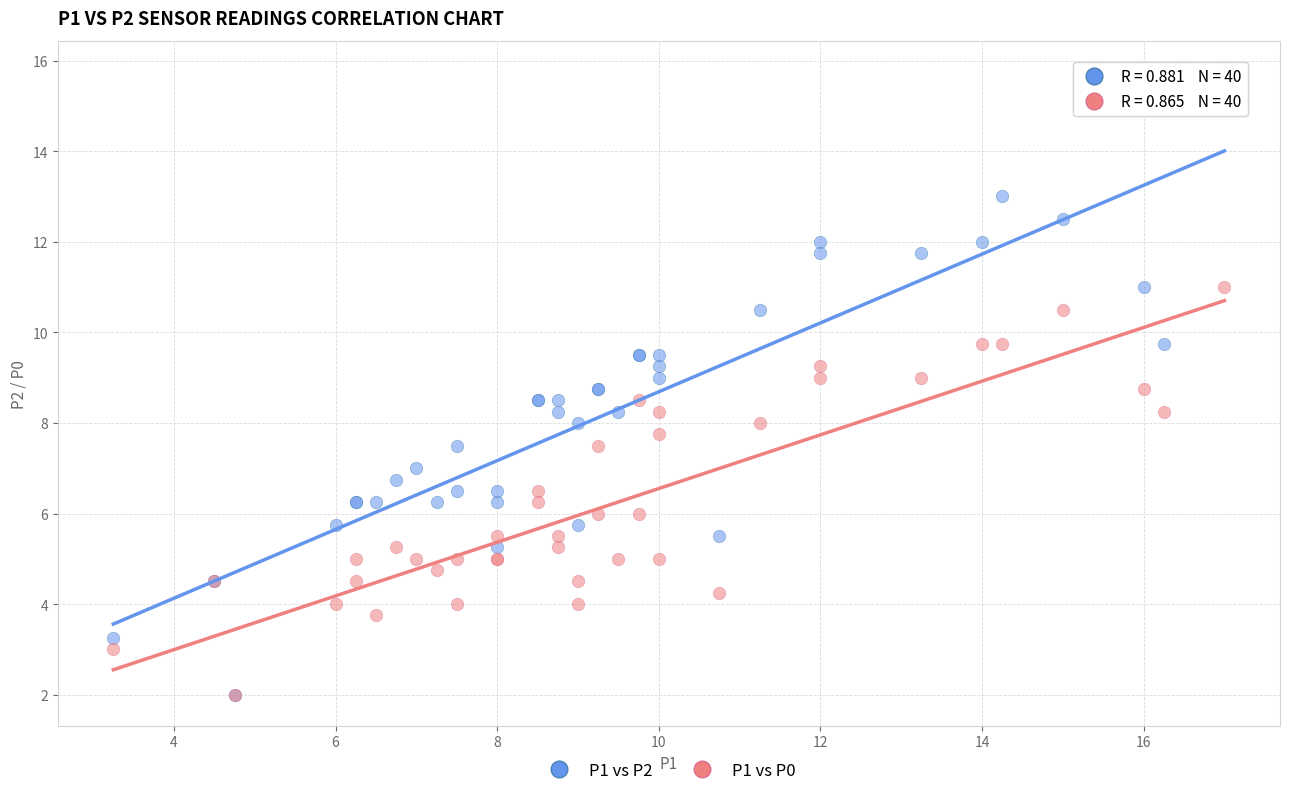

Which series has the largest Y range (max minus min)?

P1 vs P2